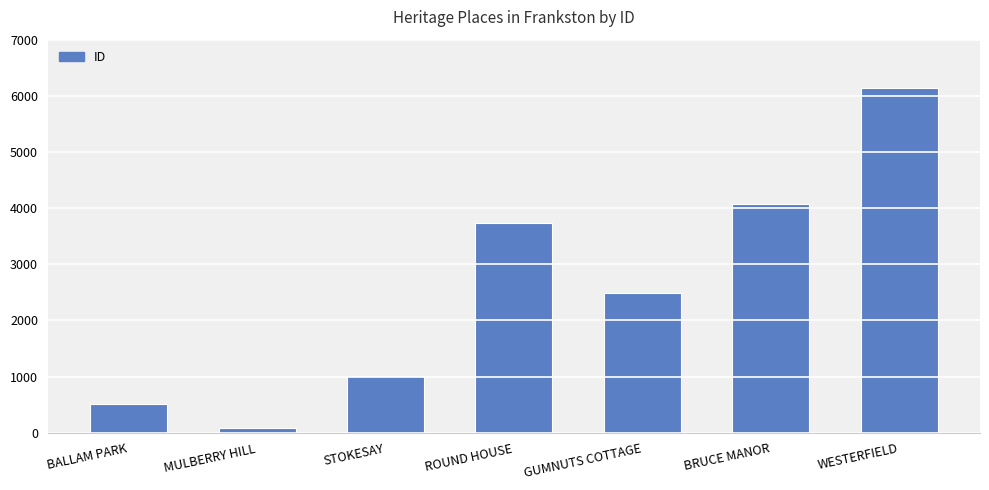

The chart shows a value of 3742 at ROUND HOUSE. True or false?

True